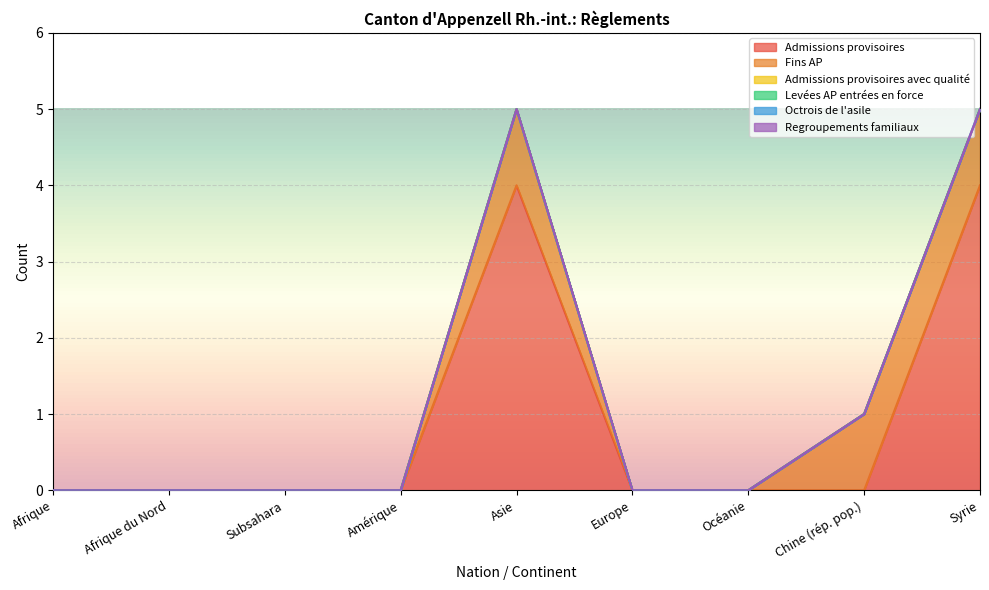

How many distinct data groups are displayed?

6